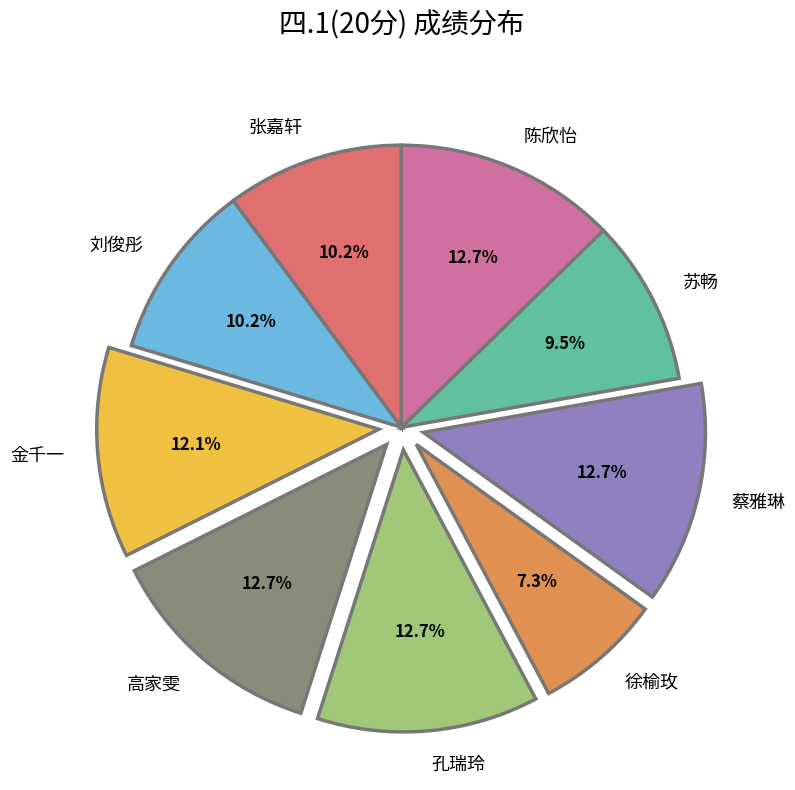

To the nearest percent, what portion does 徐榆玫 represent?

7%